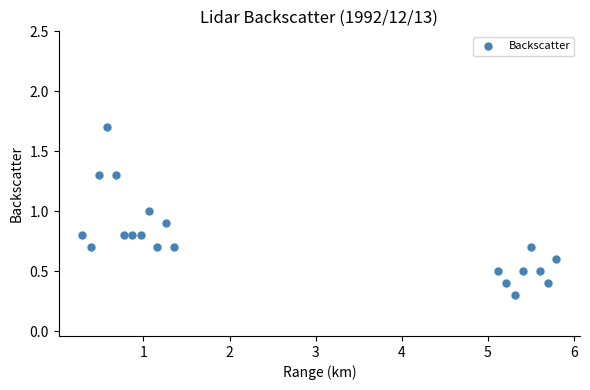

What is the range of Y values (max minus min)?

1.4